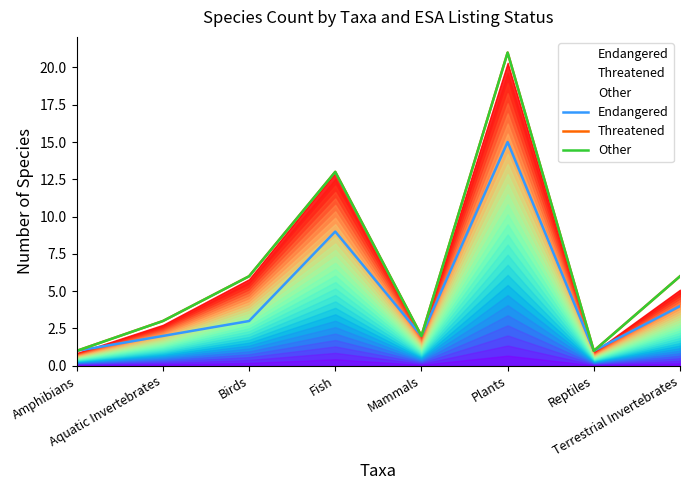

How many data points in Other are above 6?

2